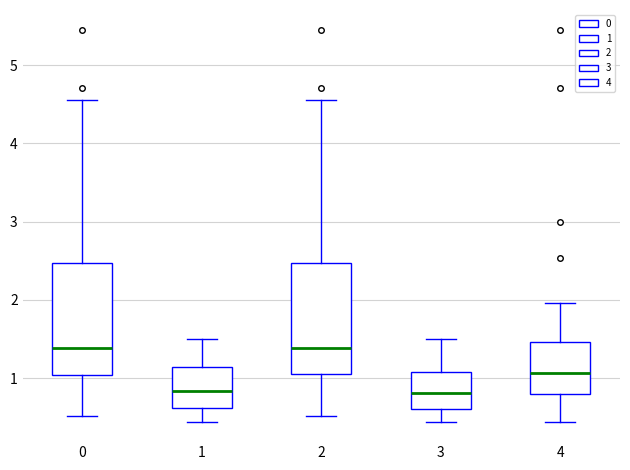

Reading left to right, transcribe this box plot: for each box, give where its median line is, the range the box spans, and where its two whiskers end, as read against the y-axis. The values are not printed on the chart, so give them approximately, as read against the axis.

0: median 1.4, box 1.0 to 2.5, whiskers 0.5 to 4.6
1: median 0.8, box 0.6 to 1.1, whiskers 0.4 to 1.5
2: median 1.4, box 1.0 to 2.5, whiskers 0.5 to 4.6
3: median 0.8, box 0.6 to 1.1, whiskers 0.4 to 1.5
4: median 1.1, box 0.8 to 1.5, whiskers 0.4 to 2.0